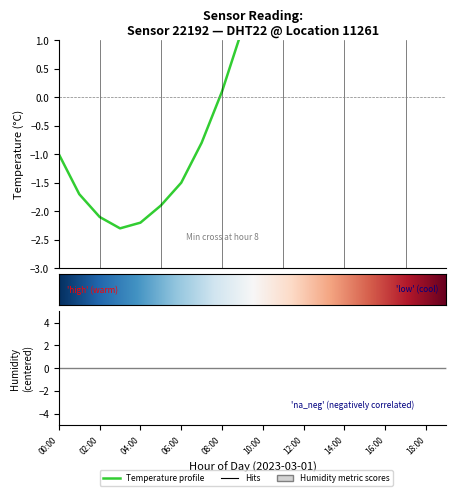

Reading left to right, what are all the values shown in this chart?

-1.0	-1.7	-2.1	-2.3	-2.2	-1.9	-1.5	-0.8	0.1	1.2	2.5	3.8	4.9	5.6	5.9	5.7	5.1	4.2	3.1	2.0